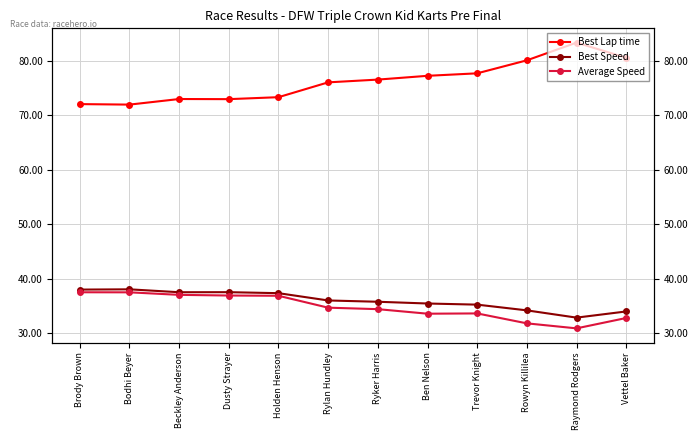

At which label is Best Lap time closest to 77?

Ben Nelson